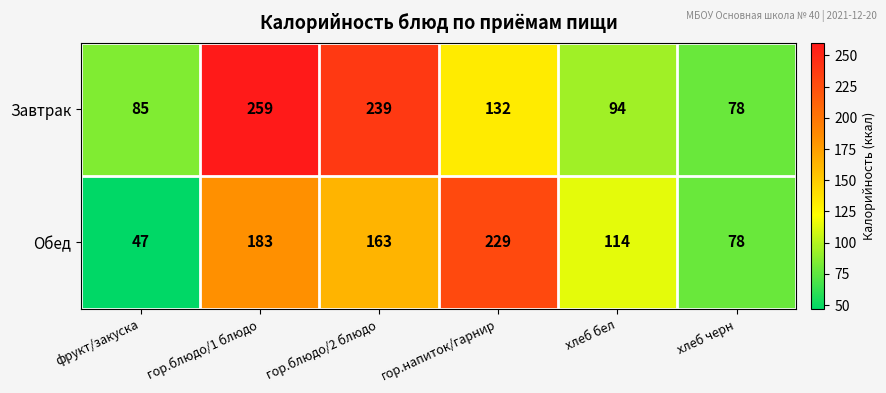

The Обед series shows 70 at фрукт/закуска. True or false?

False